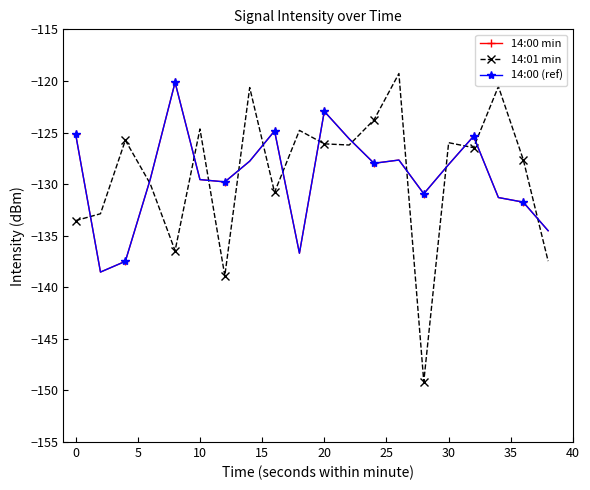

Does the chart have visible grid lines?

No